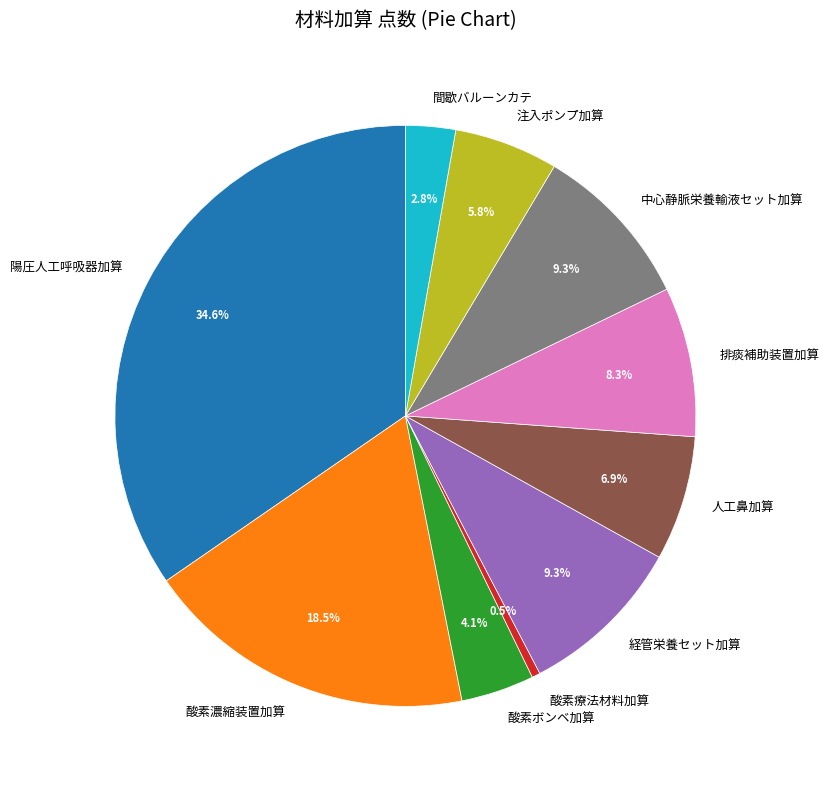

Is there any slice that represents more than half of the pie?

No